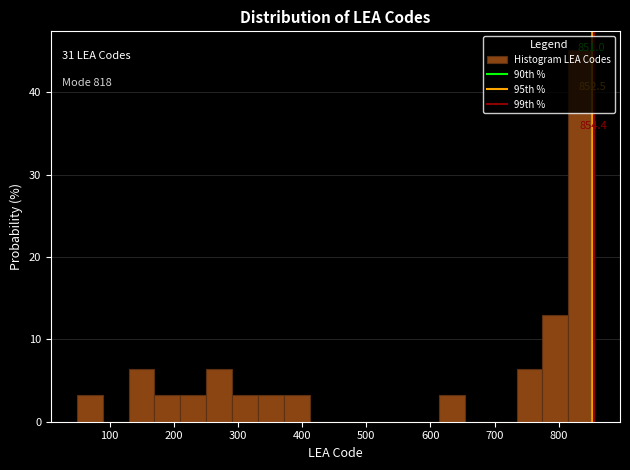

Which range on the x-axis has the tallest bar?

810 to 860